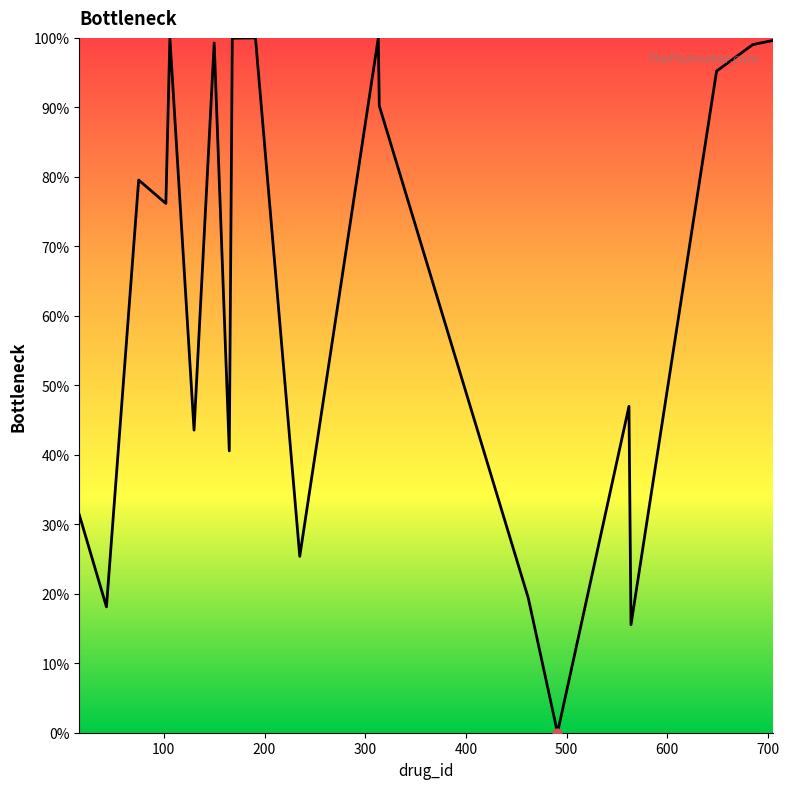

What is the greatest value displayed?

100.0